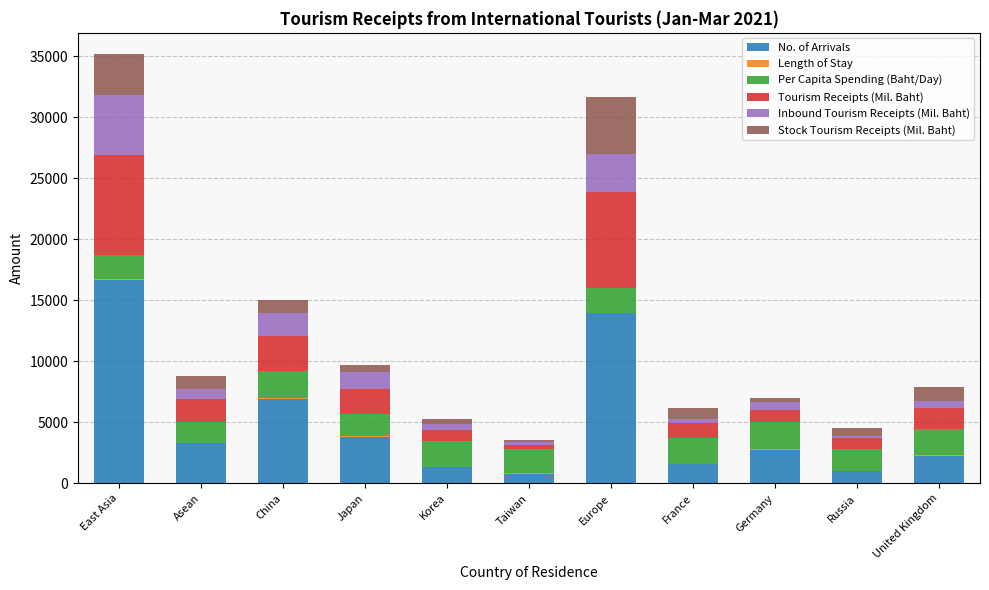

What is the total value across all series at Germany?

6996.5